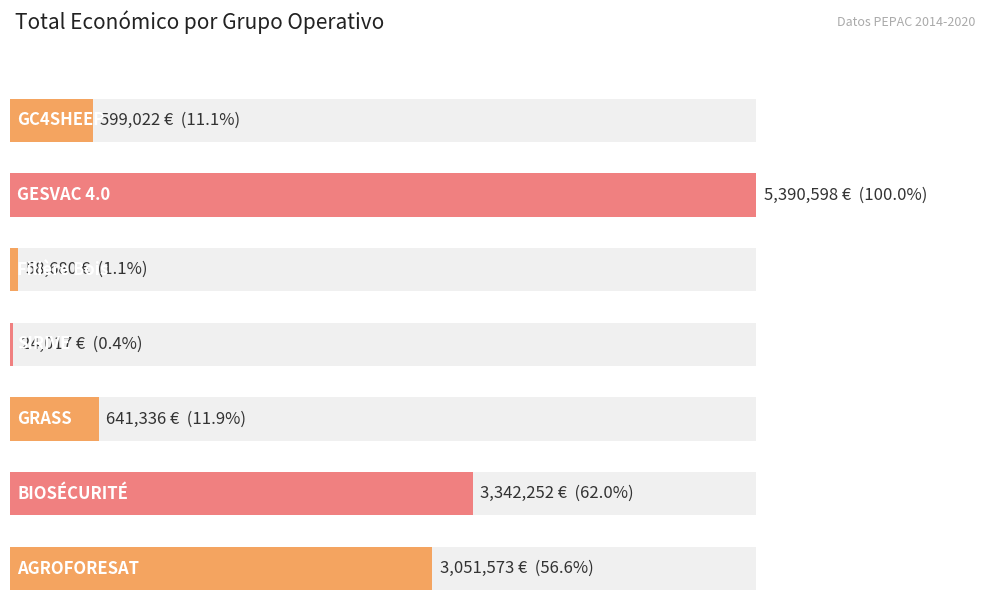

At which label is the value closest to 2707307?

AGROFORESAT